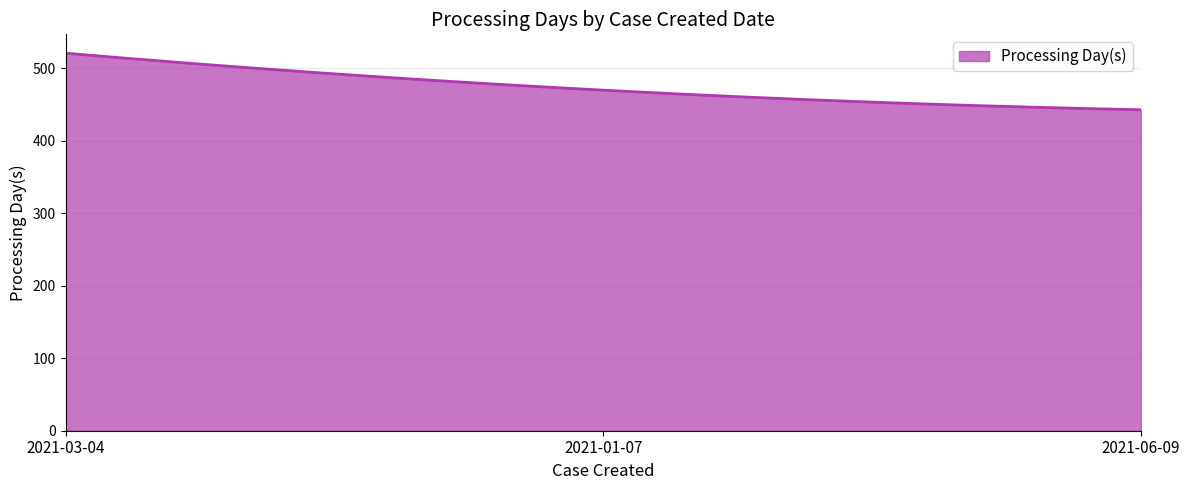

What is the difference between the maximum and minimum values?

78.0